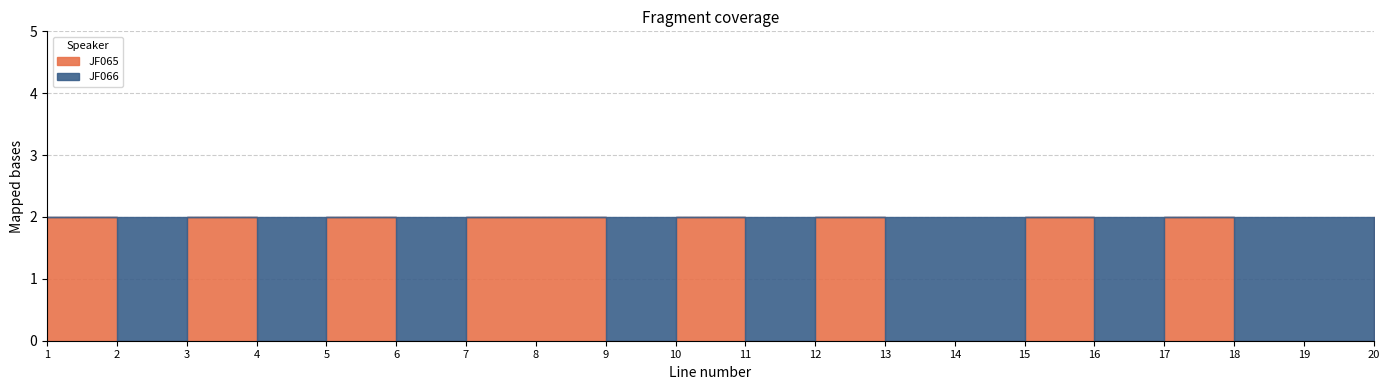

Rank the categories by JF065 value from highest to lowest.

1, 3, 5, 7, 8, 10, 12, 15, 17, 20, 2, 4, 6, 9, 11, 13, 14, 16, 18, 19